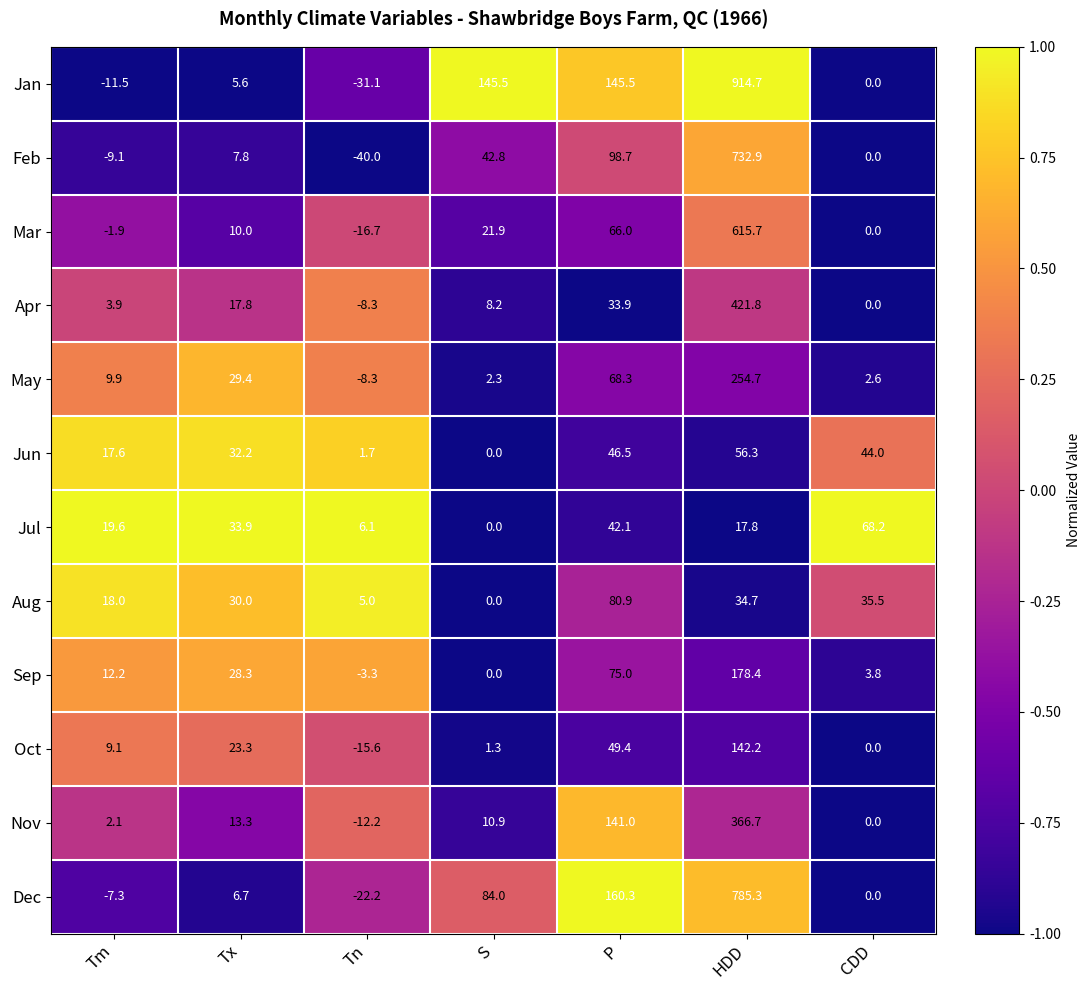

What is the difference between the Sep values at Tm and Tx?

16.1